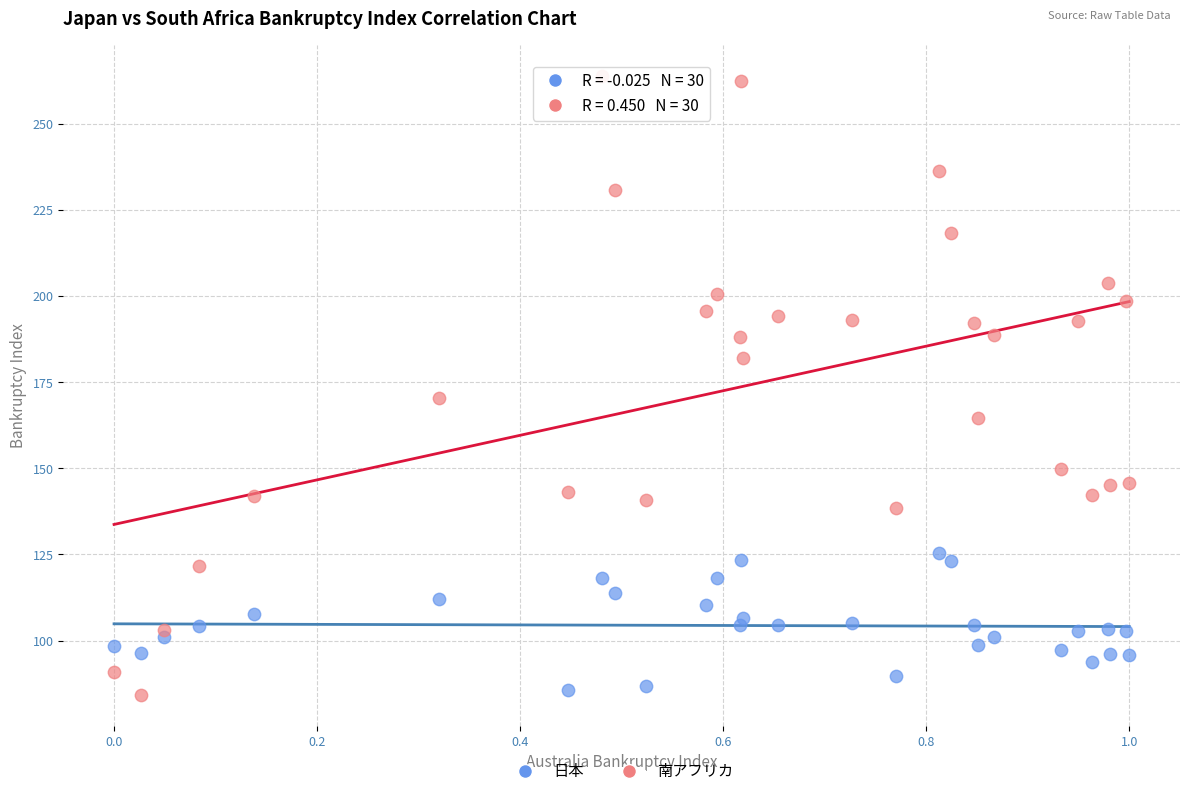

Which series has the largest Y range (max minus min)?

南アフリカ